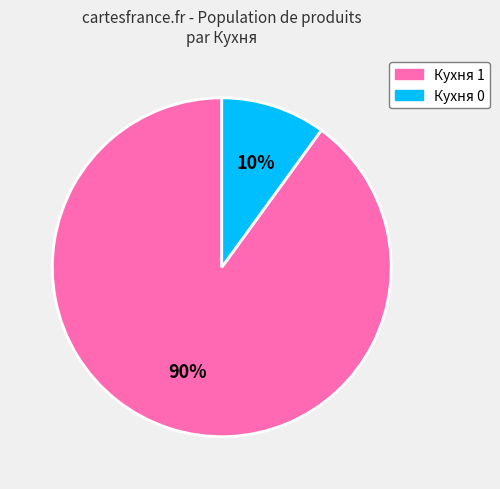

The Кухня 0 slice represents 10% of the pie. True or false?

True